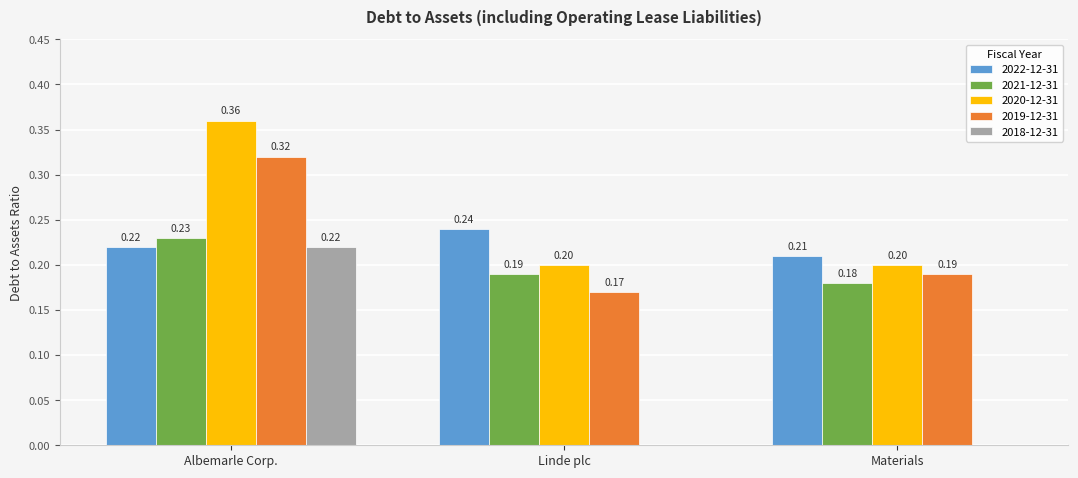

At which label does 2022-12-31 reach its peak?

Linde plc